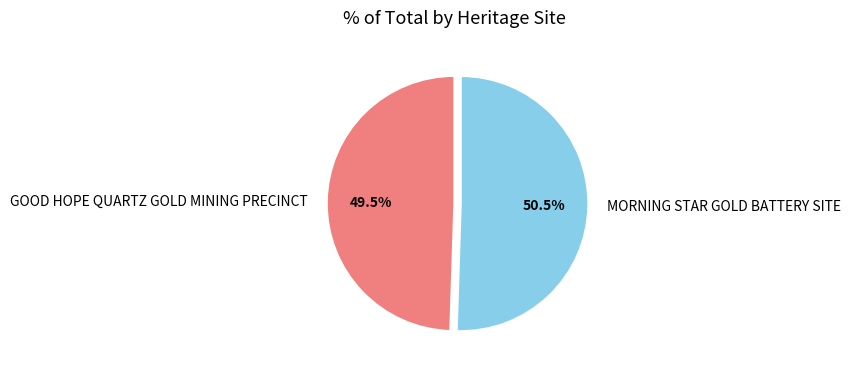

What is the smallest slice in the pie chart?

GOOD HOPE QUARTZ GOLD MINING PRECINCT